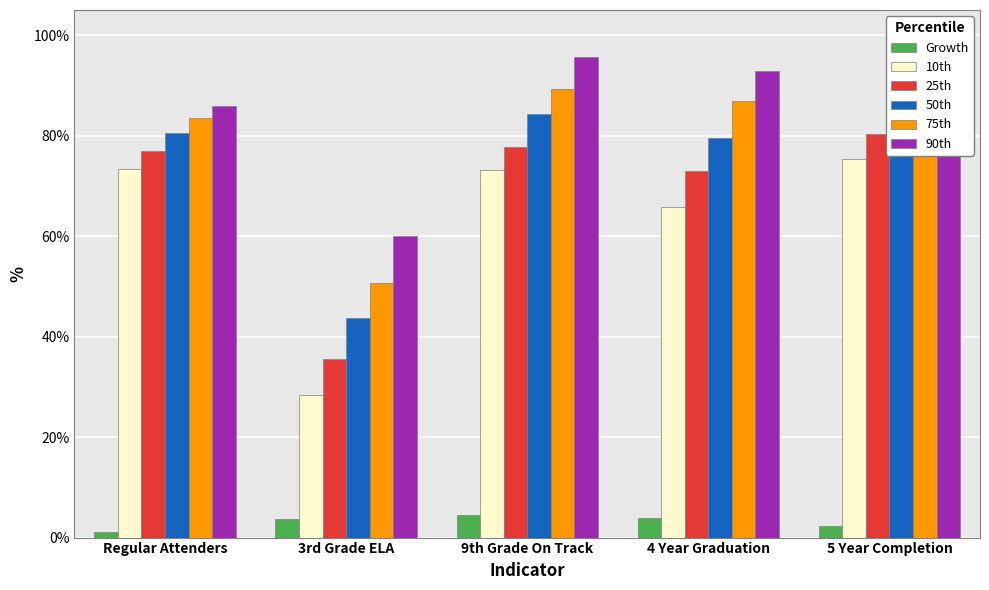

How many distinct data groups are displayed?

6